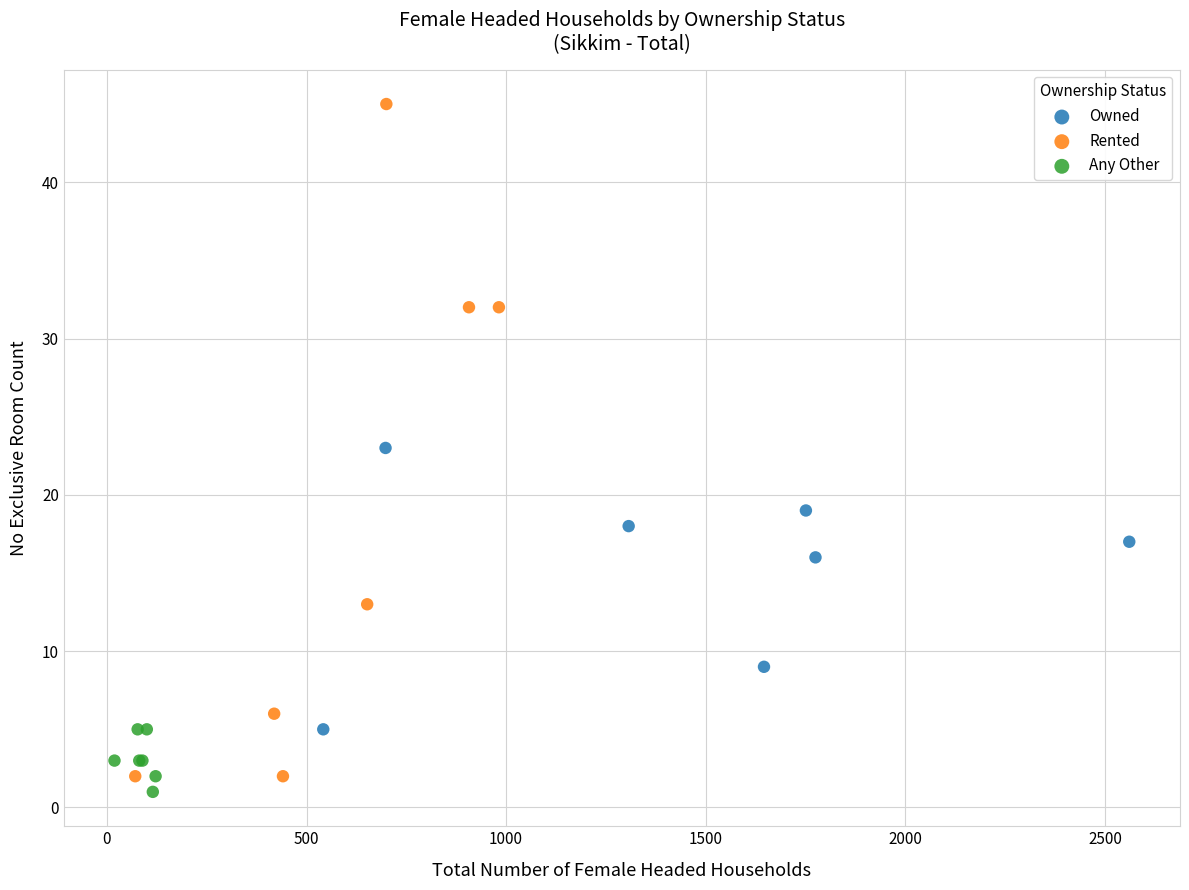

Which series reaches the maximum Y coordinate?

Rented